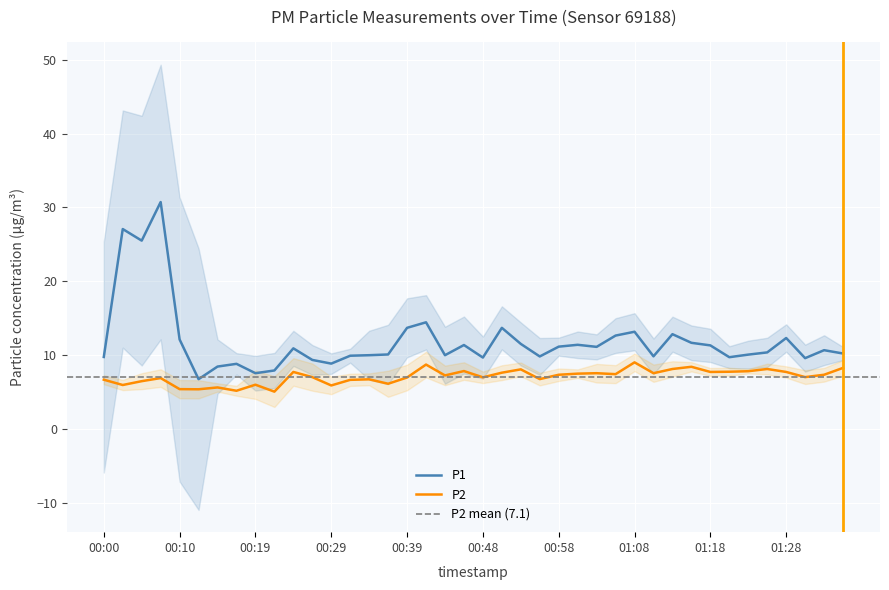

What is the average value of the P1 series?

11.9